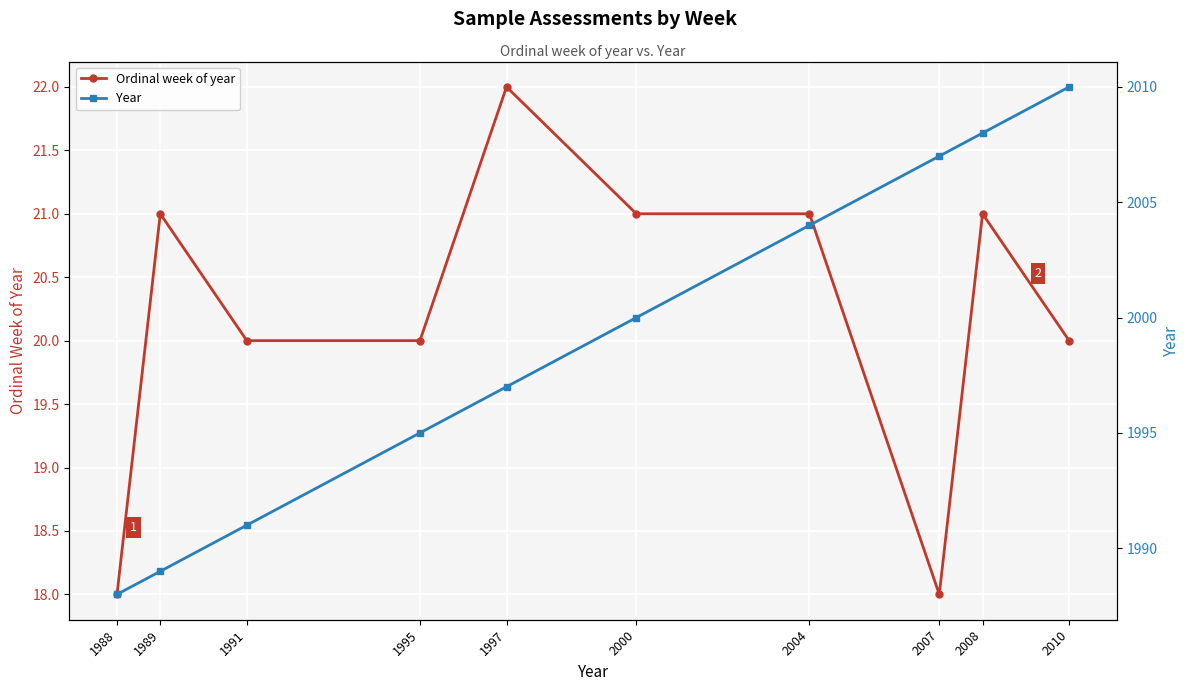

How many interior local peaks does the Ordinal week of year series have?

3